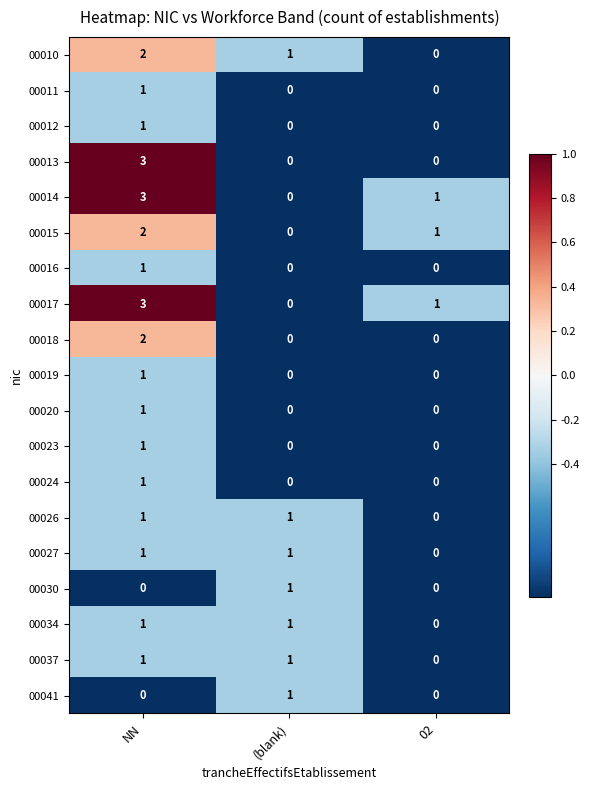

At which category does the chart reach its peak across all series?

NN